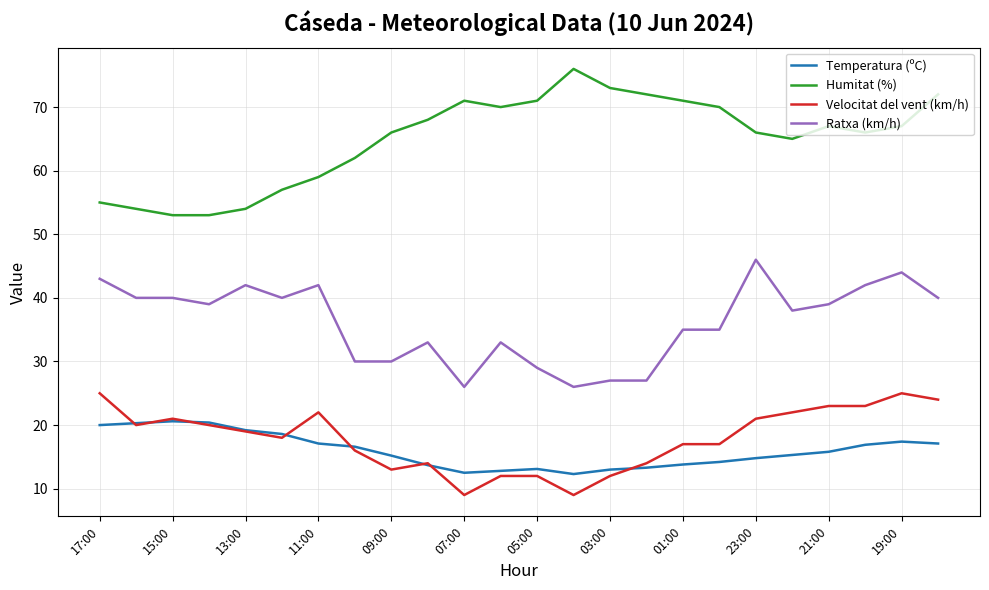

What is the minimum value for Ratxa (km/h)?

26.0